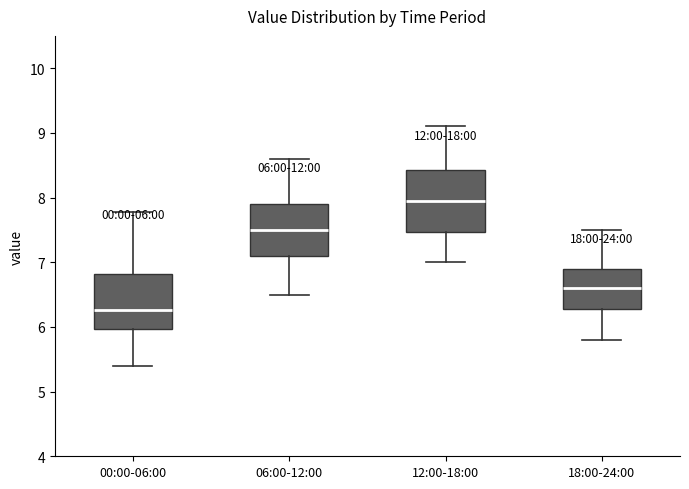

Which box is the tallest, from its lower edge to its upper edge?

12:00-18:00